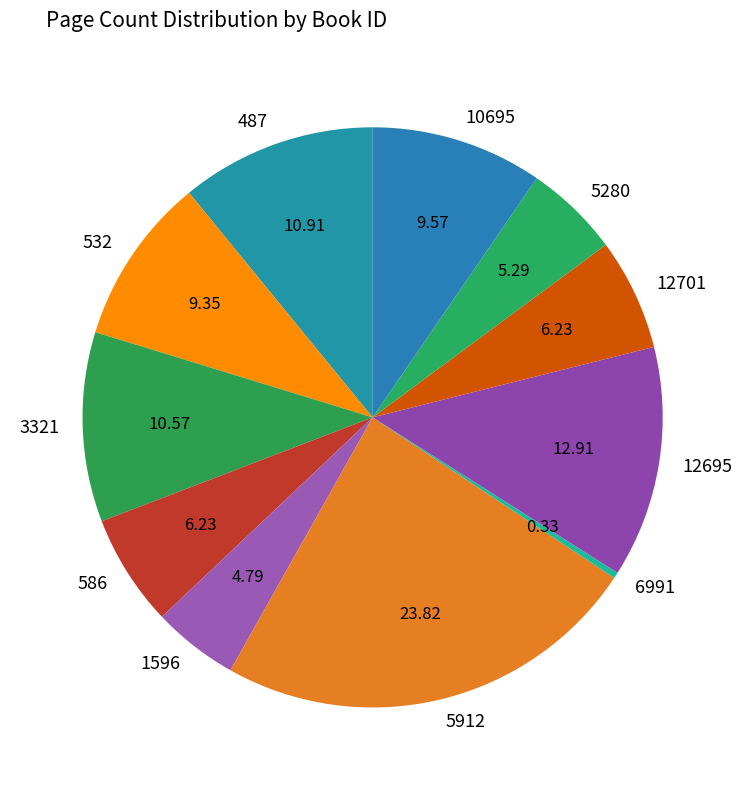

Combined, do 12695 and 1596 account for over 50%?

No